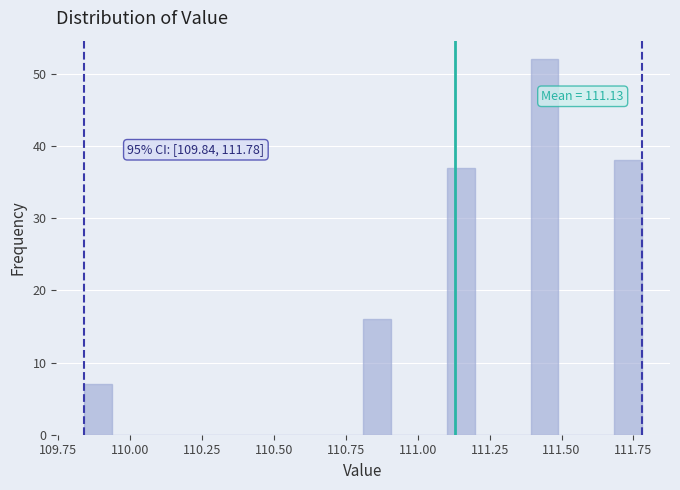

Read against the x-axis, roughly where is the centre of the tallest bar?

111.45